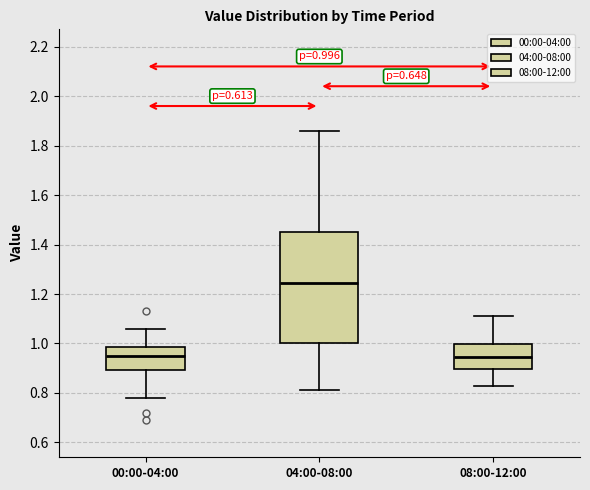

Comparing the boxes themselves (not the whiskers), which one is the tallest?

04:00-08:00